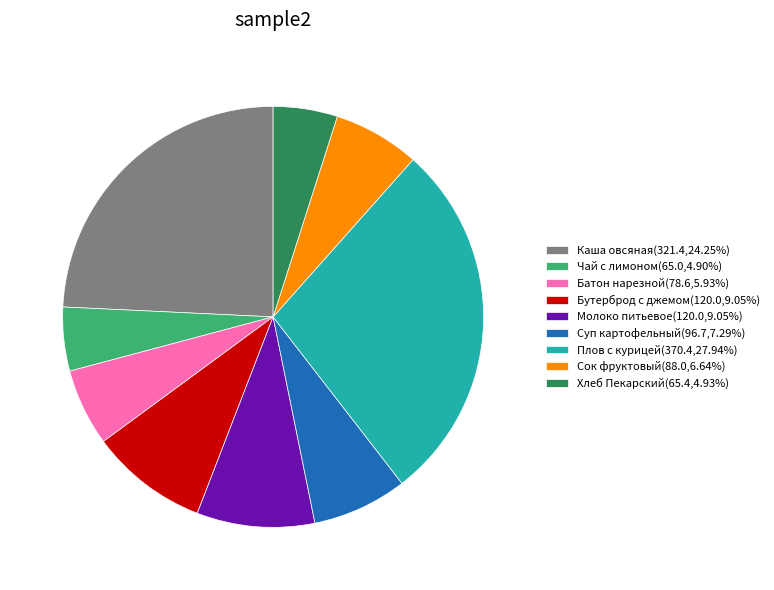

Is it true that Молоко питьевое is 9% of the pie?

True